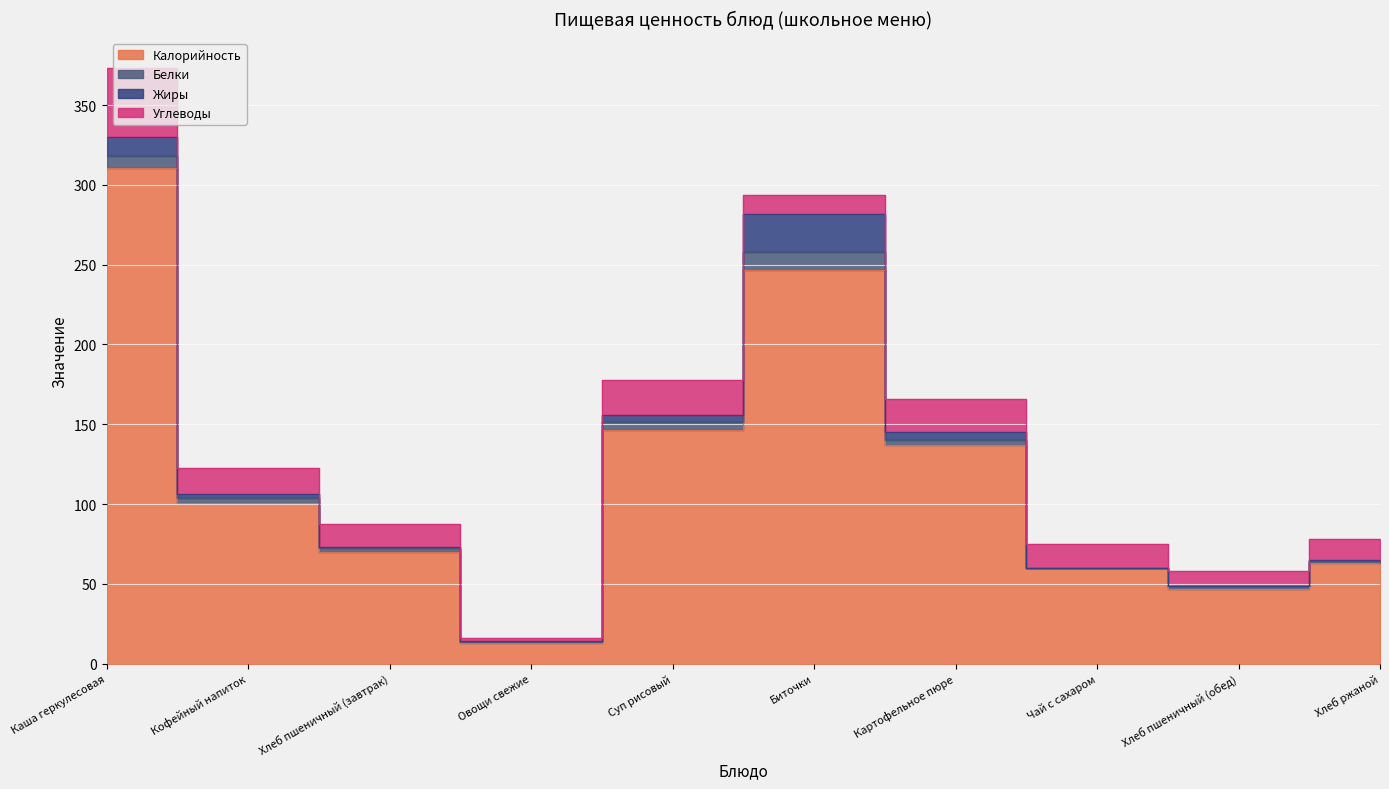

At Хлеб пшеничный (завтрак), list the series in order from largest to smallest.

Калорийность, Углеводы, Белки, Жиры